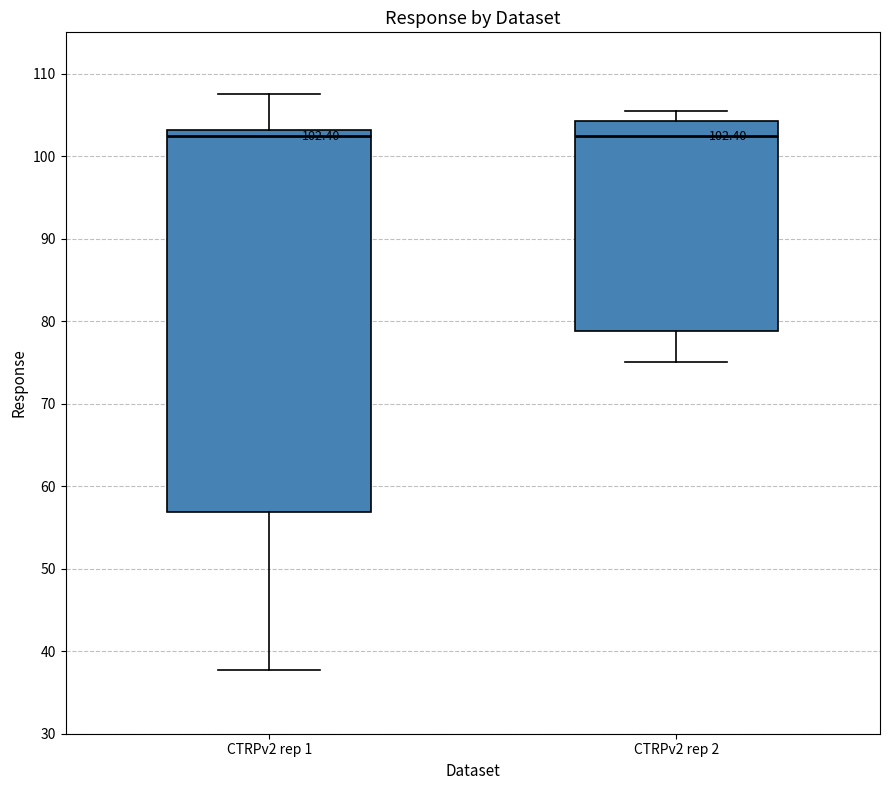

Which box is the tallest, from its lower edge to its upper edge?

CTRPv2 rep 1